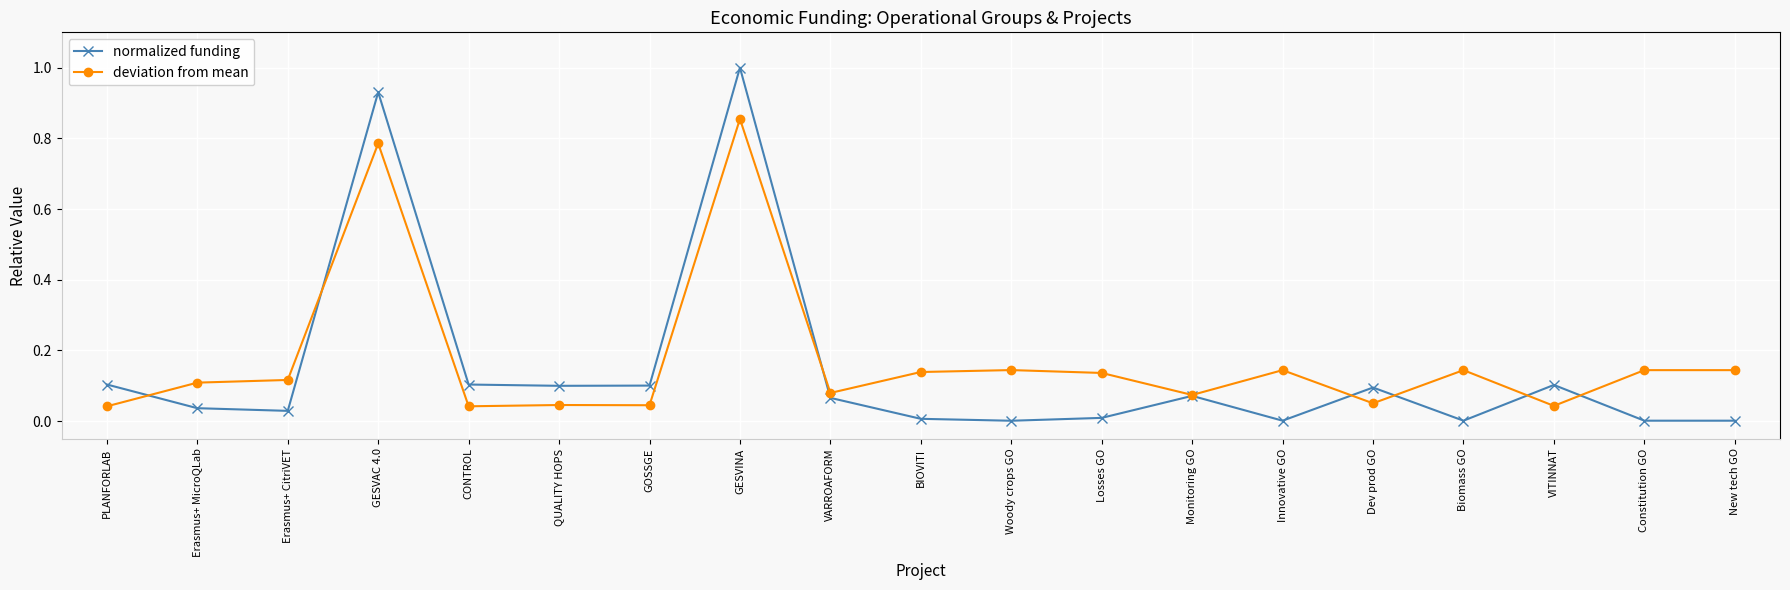

Which label corresponds to the largest value in the chart?

GESVINA